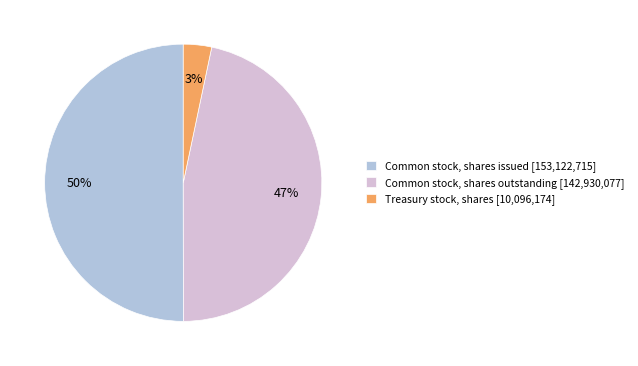

Is Common stock, shares outstanding [142,930,077] the majority of the pie?

No